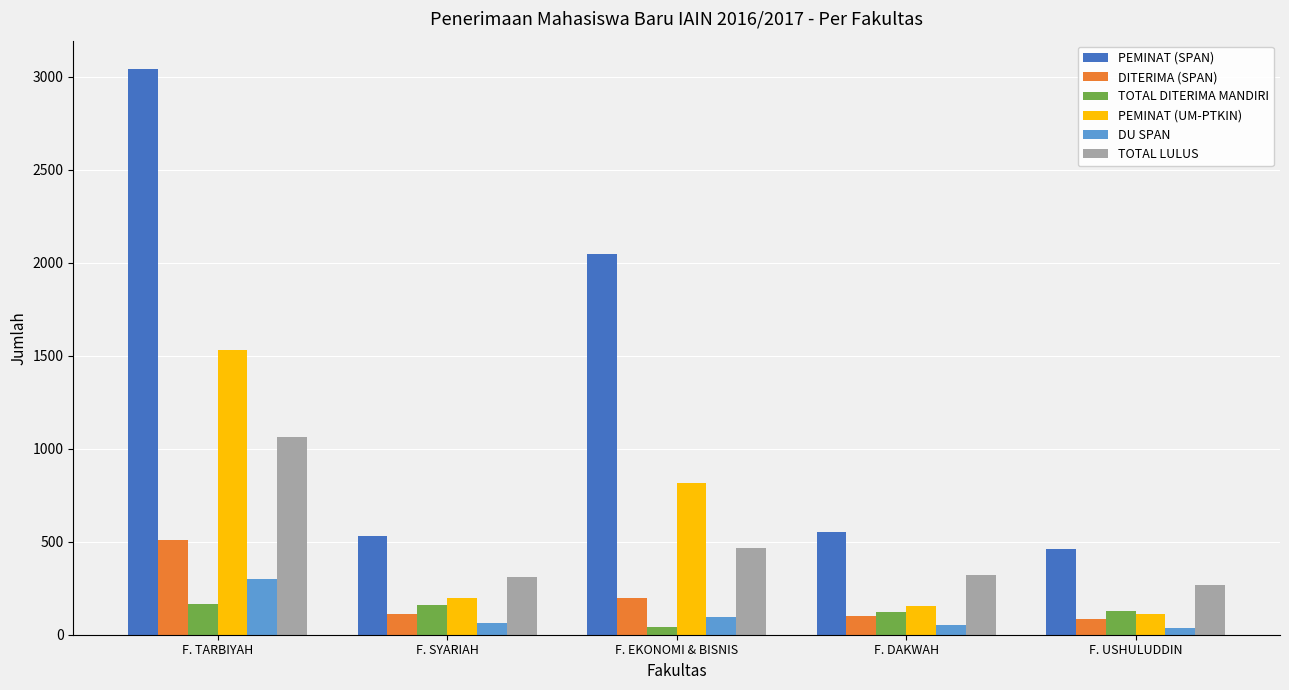

What is the maximum value for PEMINAT (UM-PTKIN)?

1531